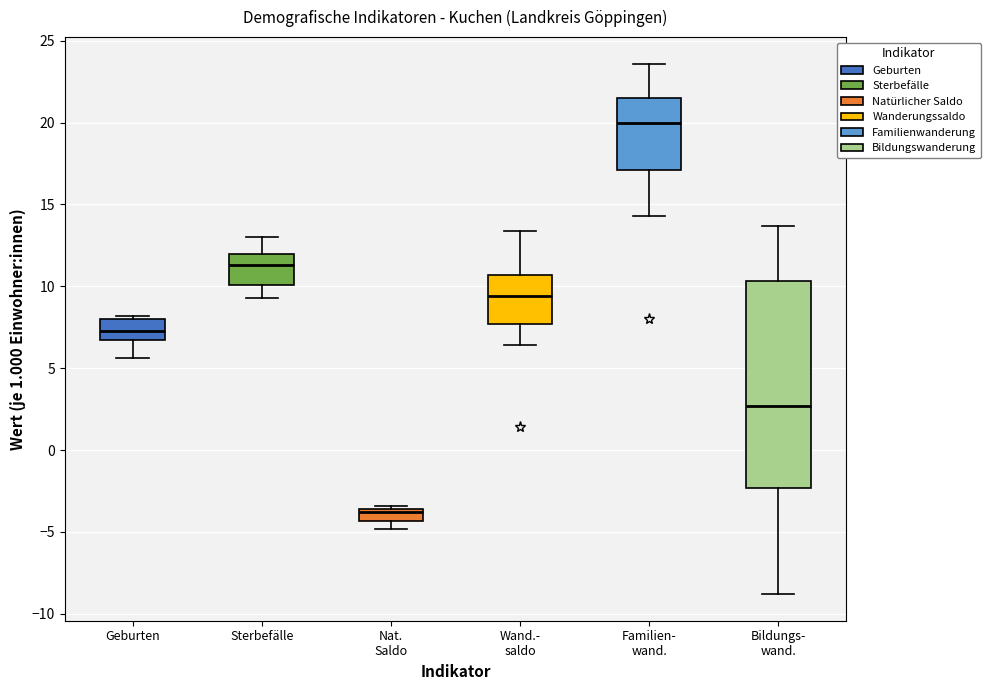

Which box is the tallest, from its lower edge to its upper edge?

Bildungs- wand.